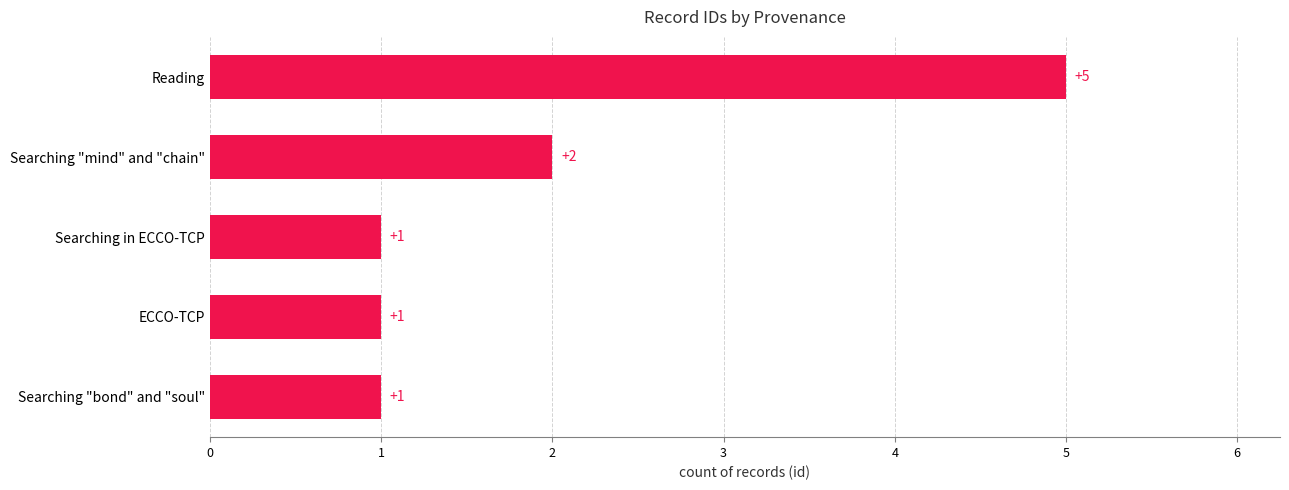

What is the maximum value shown in the chart?

5